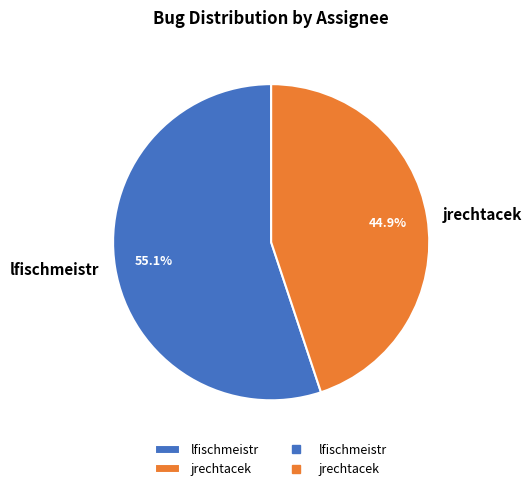

Does jrechtacek represent more than half of the total?

No